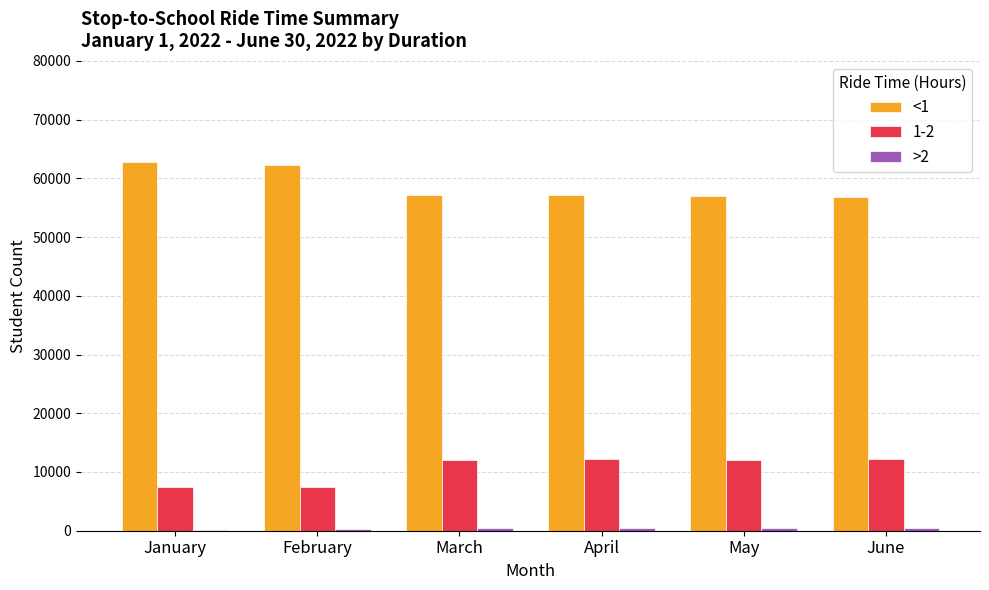

What is the greatest value displayed?

62773